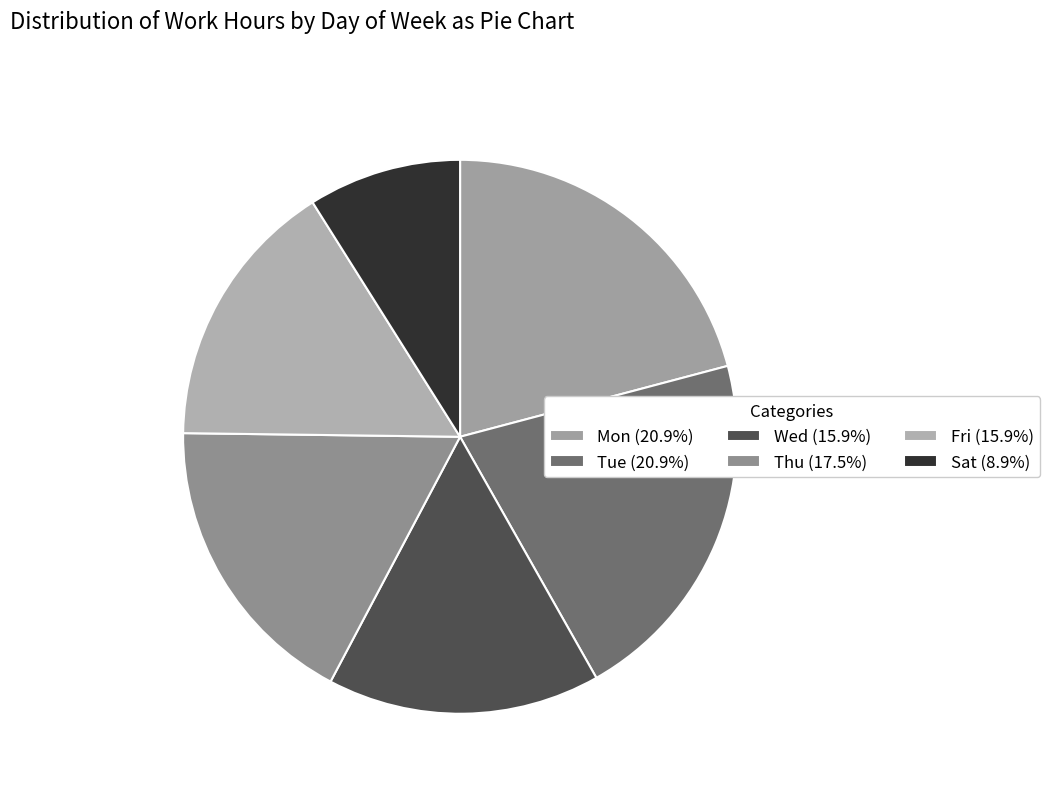

Count the number of slices in the pie.

6